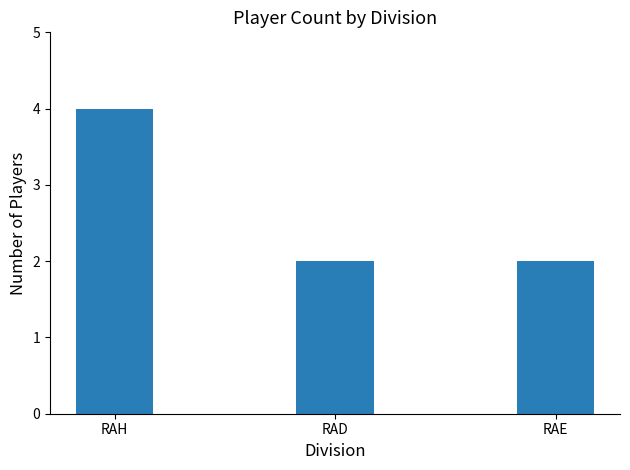

What value does the data have at RAD?

2